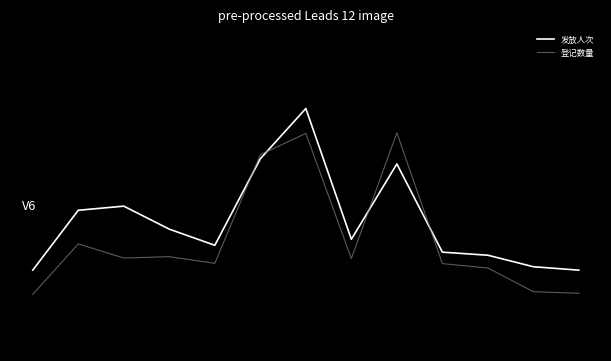

What is the average value of the 登记数量 series?

-0.6